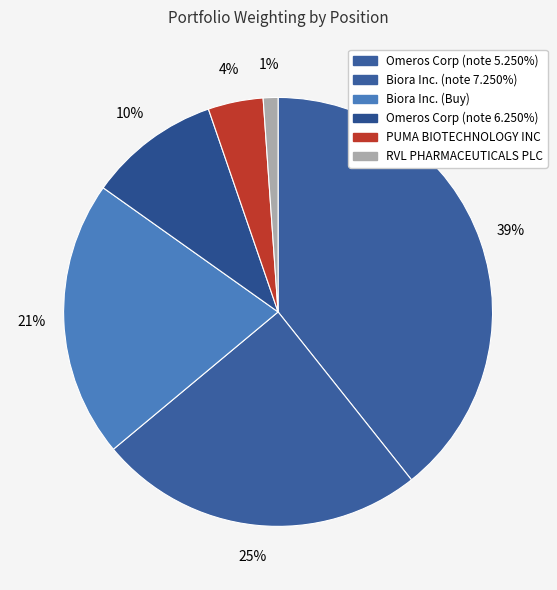

Is there a majority slice in this chart?

No